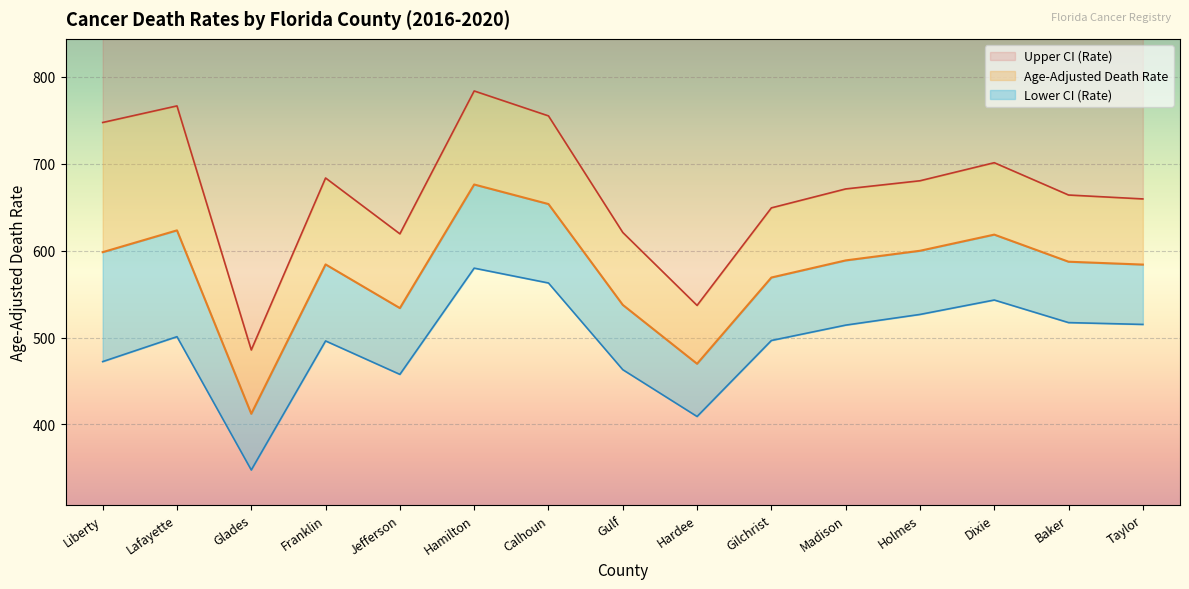

True or false: Age-Adjusted Death Rate and Lower CI (Rate) intersect in this chart.

False